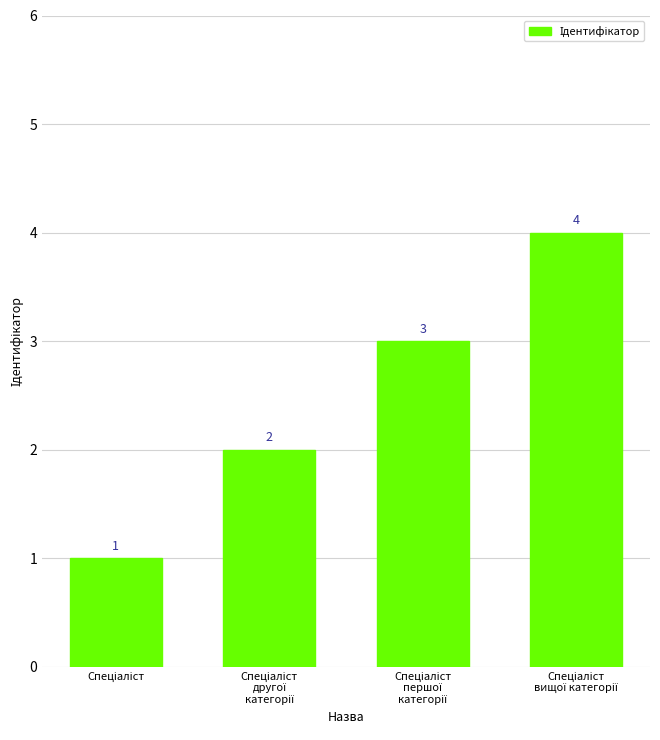

What is the sum of all values?

10